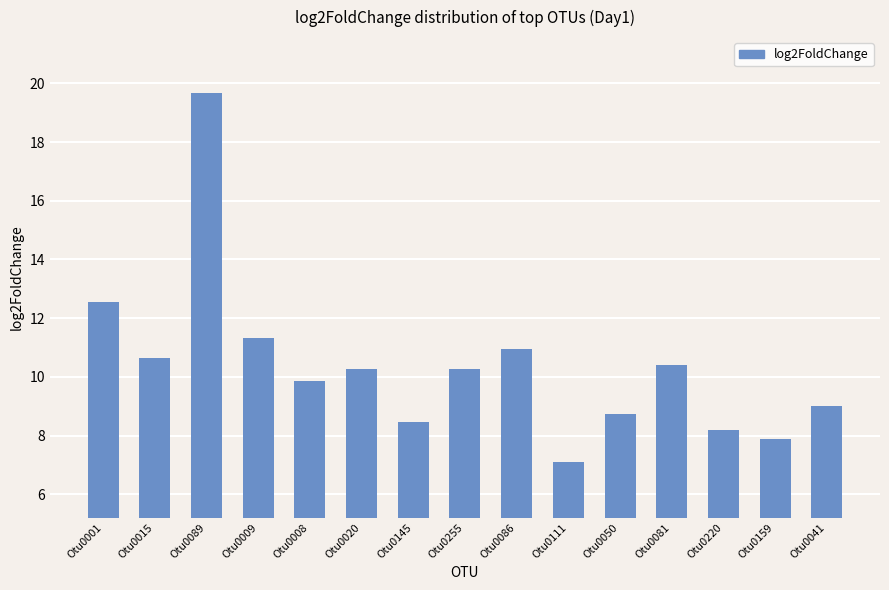

Reading left to right, transcribe all the data shown in this chart.

Otu0001=12.5	Otu0015=10.6	Otu0089=19.7	Otu0009=11.3	Otu0008=9.9	Otu0020=10.3	Otu0145=8.5	Otu0255=10.3	Otu0086=10.9	Otu0111=7.1	Otu0050=8.8	Otu0081=10.4	Otu0220=8.2	Otu0159=7.9	Otu0041=9.0